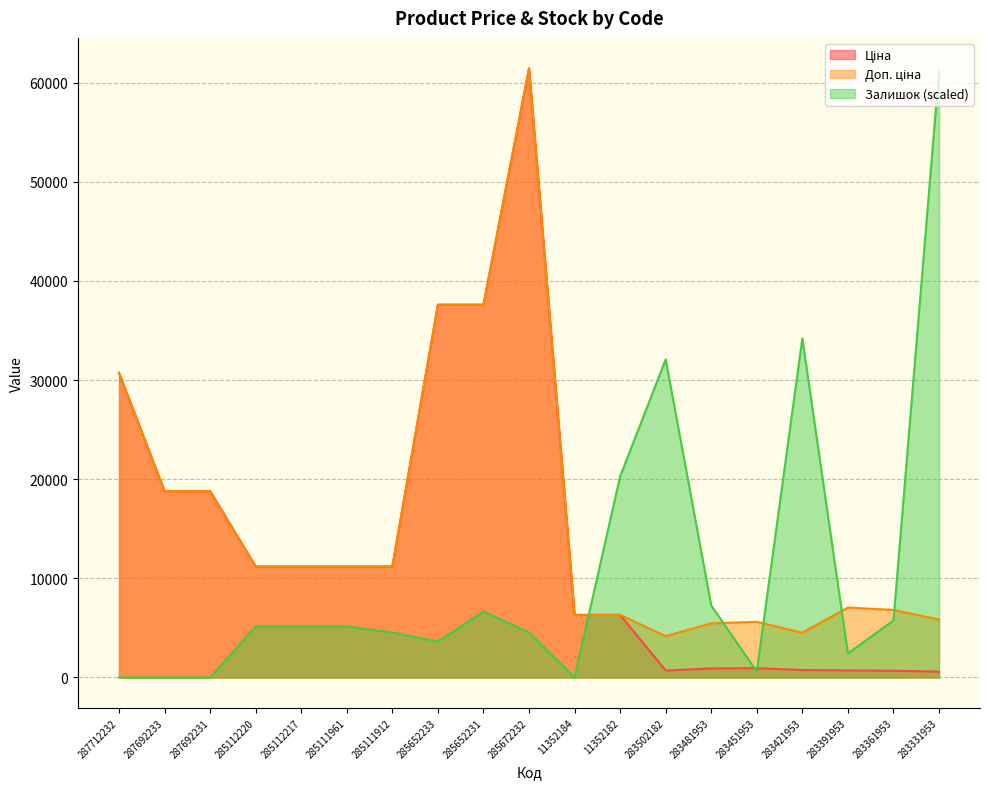

Reading left to right, transcribe all the data shown in this chart.

Ціна: 287712232=30717.1	287692233=18796.8	287692231=18796.8	285112220=11188.2	285112217=11188.2	285111961=11188.2	285111912=11188.2	285652233=37593.6	285652231=37593.6	285672232=61434.3	11352184=6308.8	11352182=6308.8	283502182=694.3	283481953=910.4	283451953=934.5	283421953=752.2	283391953=705.1	283361953=681.0	283331953=584.4
Доп. ціна: 287712232=30717.1	287692233=18796.8	287692231=18796.8	285112220=11188.2	285112217=11188.2	285111961=11188.2	285111912=11188.2	285652233=37593.6	285652231=37593.6	285672232=61434.3	11352184=6308.8	11352182=6308.8	283502182=4165.6	283481953=5462.3	283451953=5607.2	283421953=4513.3	283391953=7051.3	283361953=6809.8	283331953=5843.9
Залишок: 287712232=0.0	287692233=0.0	287692231=0.0	285112220=5144.7	285112217=5144.7	285111961=5144.7	285111912=4539.5	285652233=3631.6	285652231=6657.9	285672232=4539.5	11352184=0.0	11352182=20276.3	283502182=32079.0	283481953=7263.2	283451953=605.3	283421953=34197.4	283391953=2421.1	283361953=5750.0	283331953=61131.6